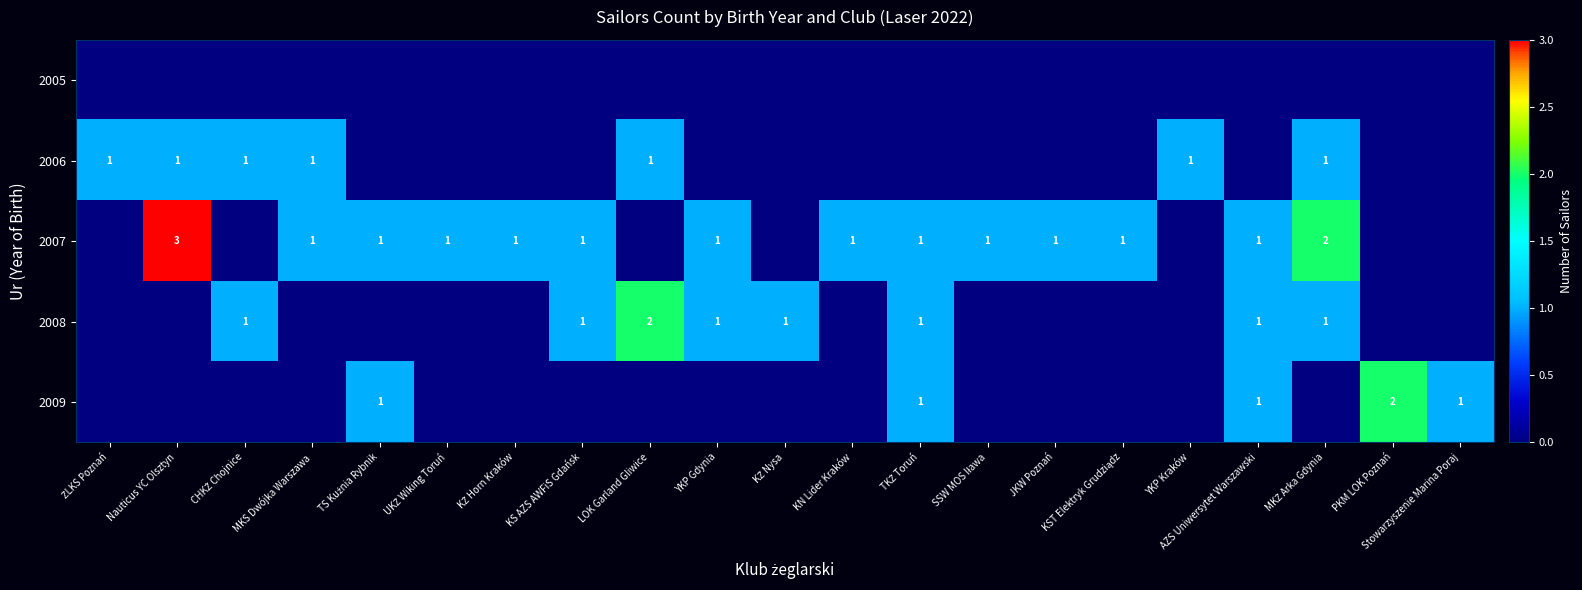

Is it true that 2009 equals 0 at AZS Uniwersytet Warszawski?

False